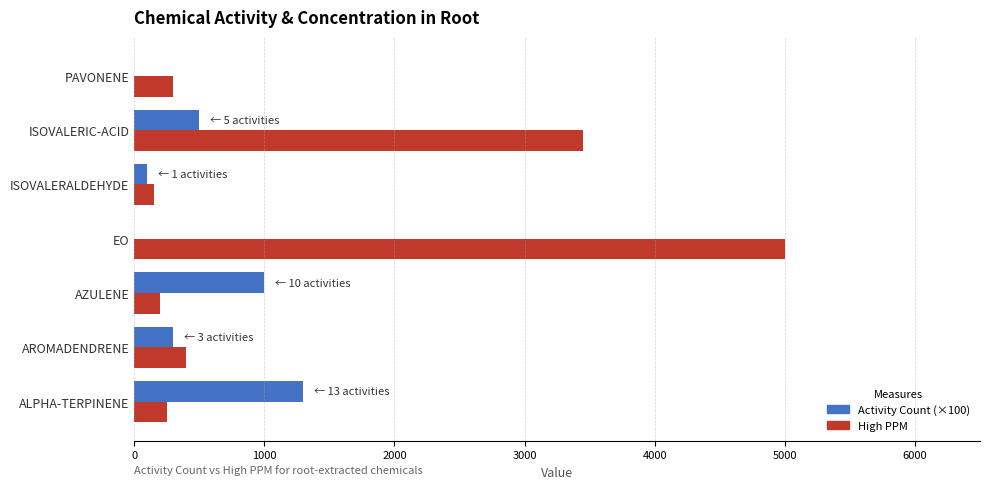

What are all the series names shown in the legend?

Activity Count (×100), High PPM